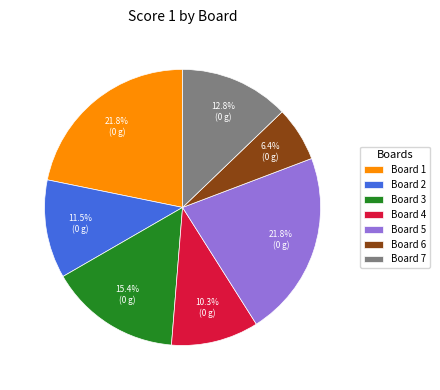

Is it true that Board 4 is 10% of the pie?

True